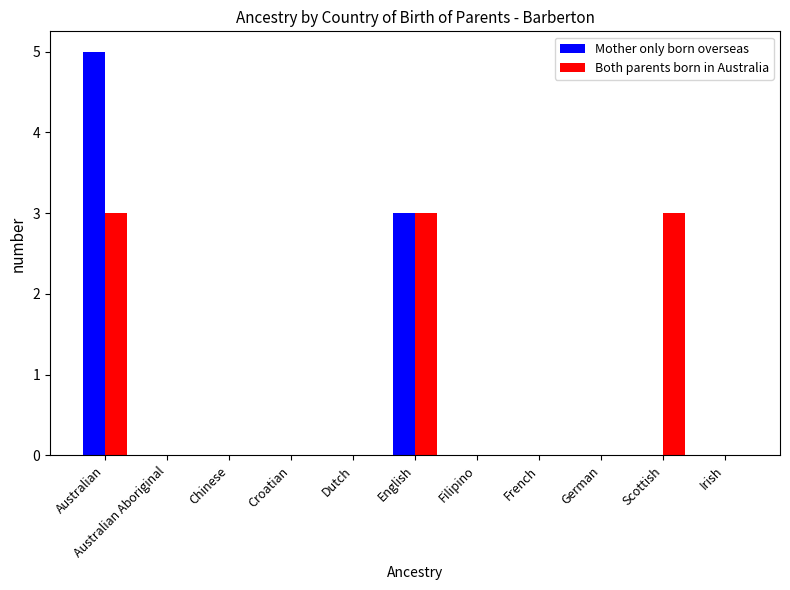

At which label is Mother only born overseas closest to 2?

English